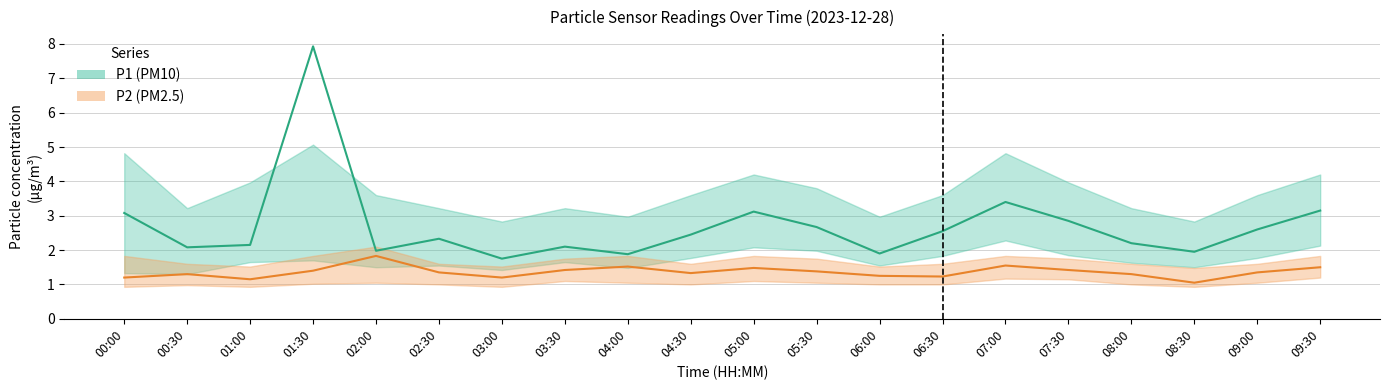

What is the minimum value for P1?

1.8